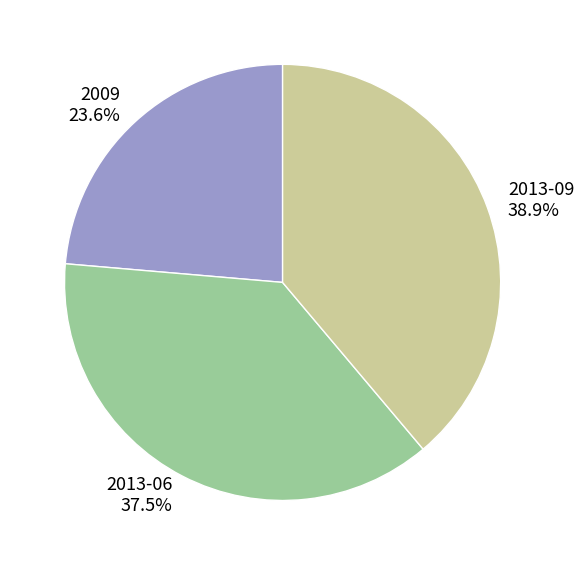

To the nearest percent, what is the difference between the largest and smallest slice percentages?

15%